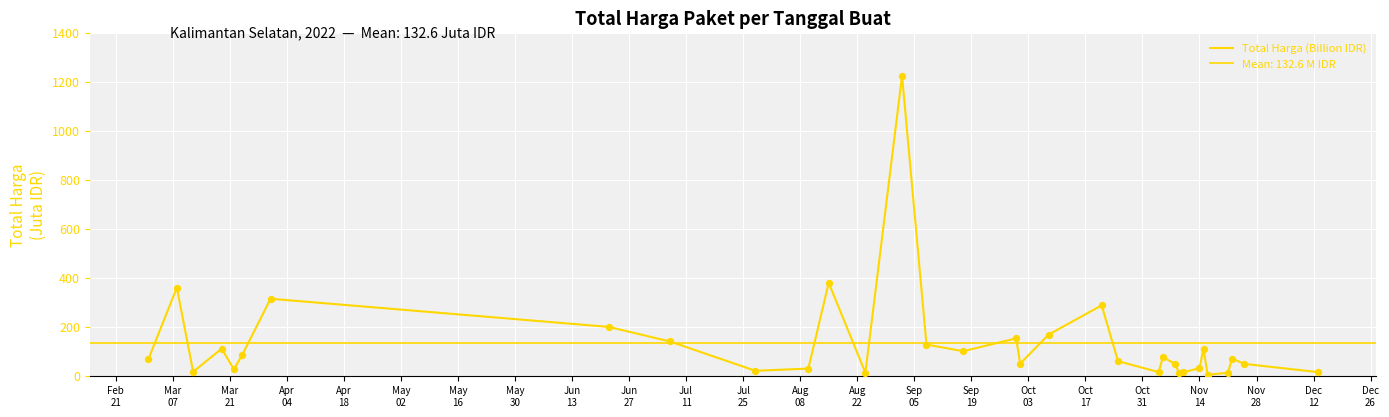

Between 26 and Jul
11, which is larger?

26